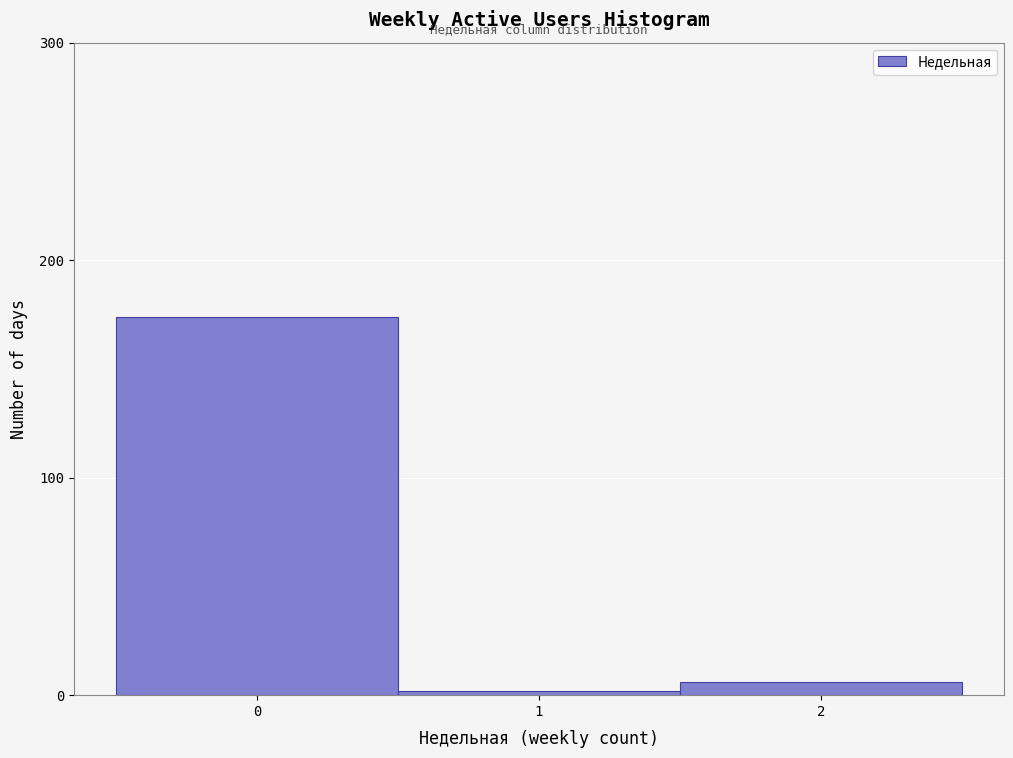

Reading right to left, list all the values displayed in this chart.

2=6	1=2	0=174